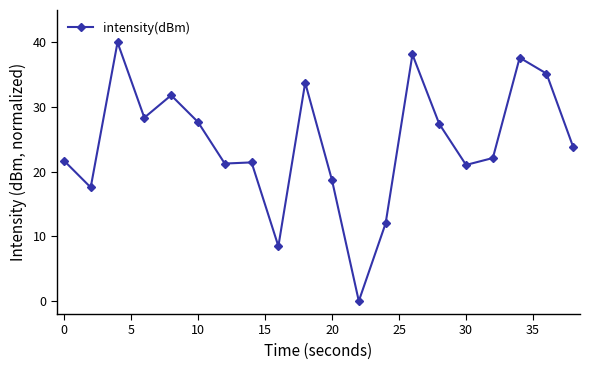

What is the difference between the second highest and second lowest values?

29.6